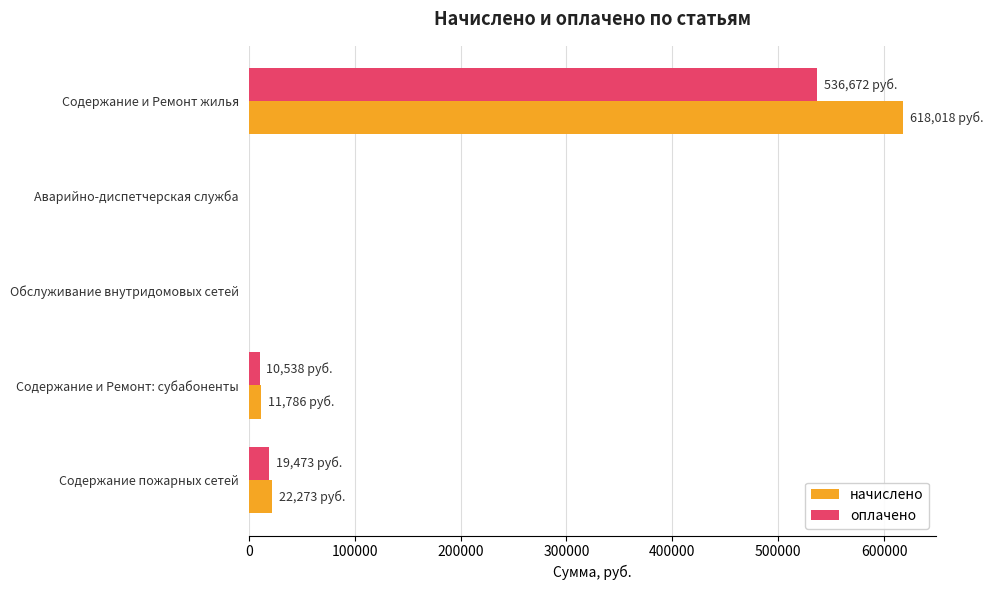

What is the approximate value of начислено at Содержание и Ремонт жилья?

618017.7